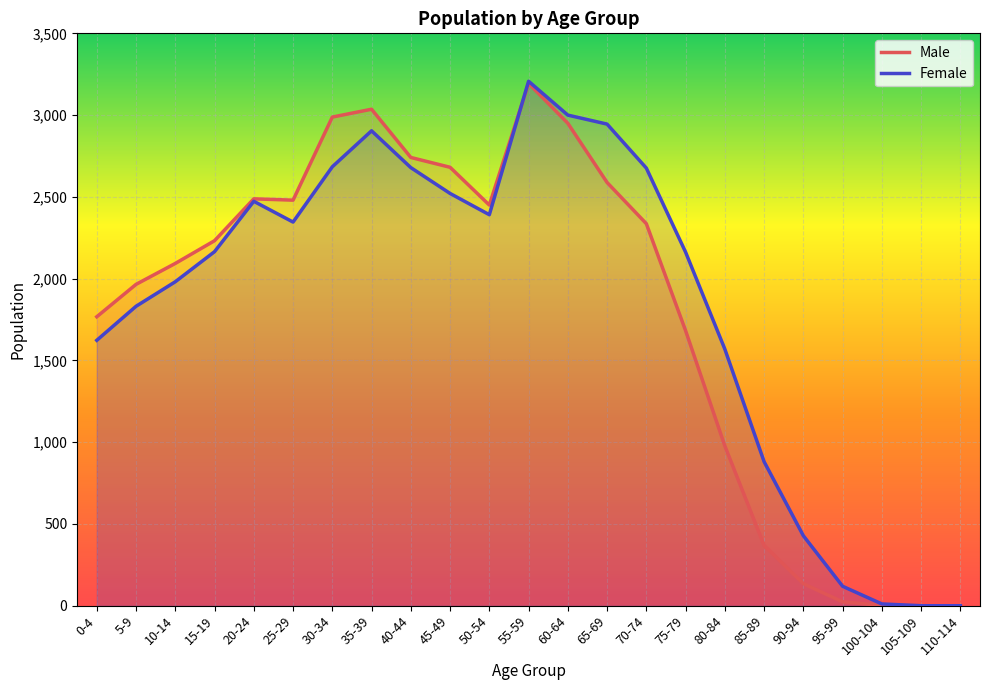

How many intersections are there between Male and Female?

1